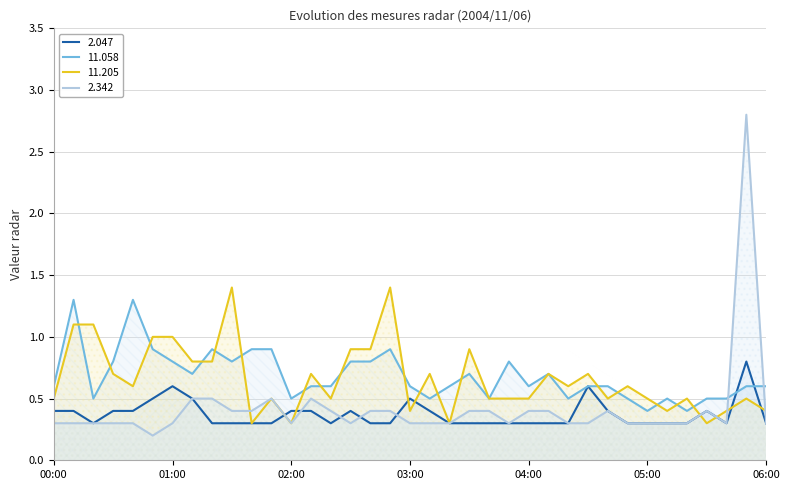

Where is 2.342 nearest to the value 1?

01:10